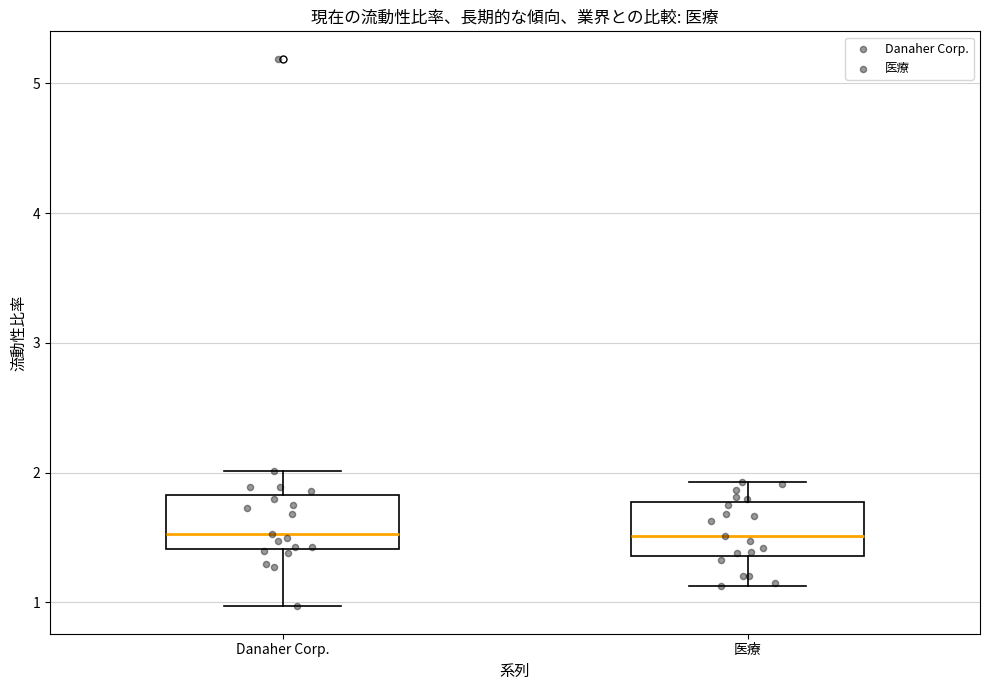

Reading left to right, read every box against the y-axis: the position of its median line, the range the box covers, and the ends of its whiskers. The values are not printed on the chart, so give them approximately, as read against the axis.

Danaher Corp.: median 1.5, box 1.4 to 1.8, whiskers 1.0 to 2.0
医療: median 1.5, box 1.4 to 1.8, whiskers 1.1 to 1.9